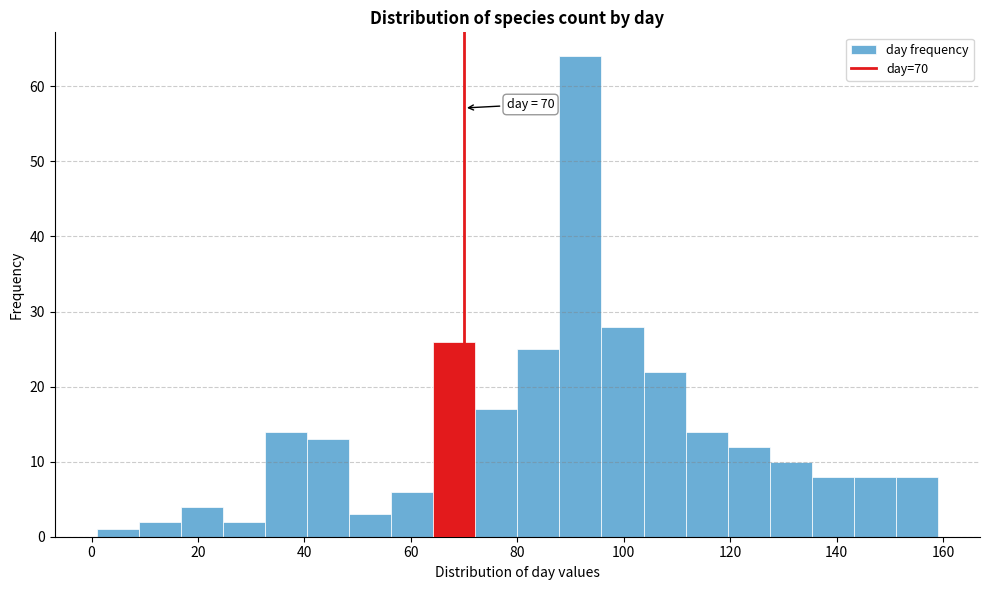

Read against the x-axis, roughly where is the centre of the tallest bar?

92